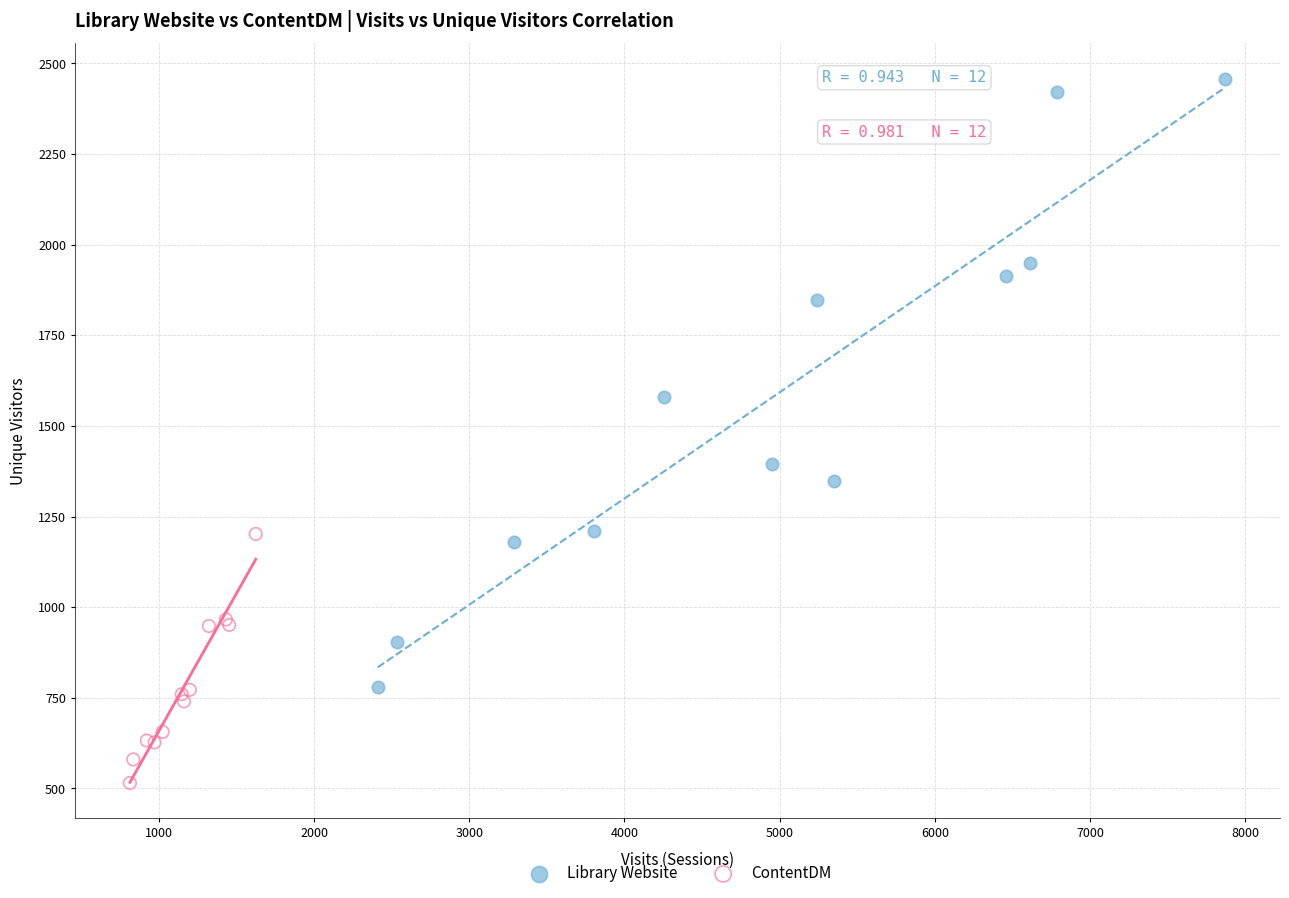

Which series has the widest spread of Y values?

Library Website